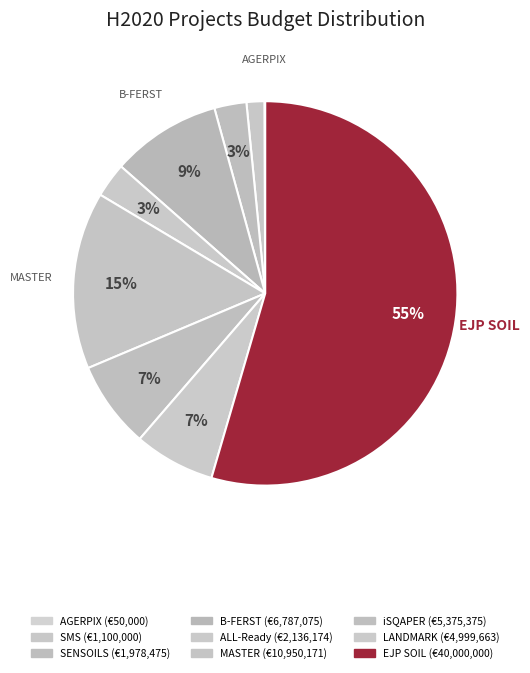

Combined, what portion of the pie is LANDMARK and EJP SOIL?

61.3%